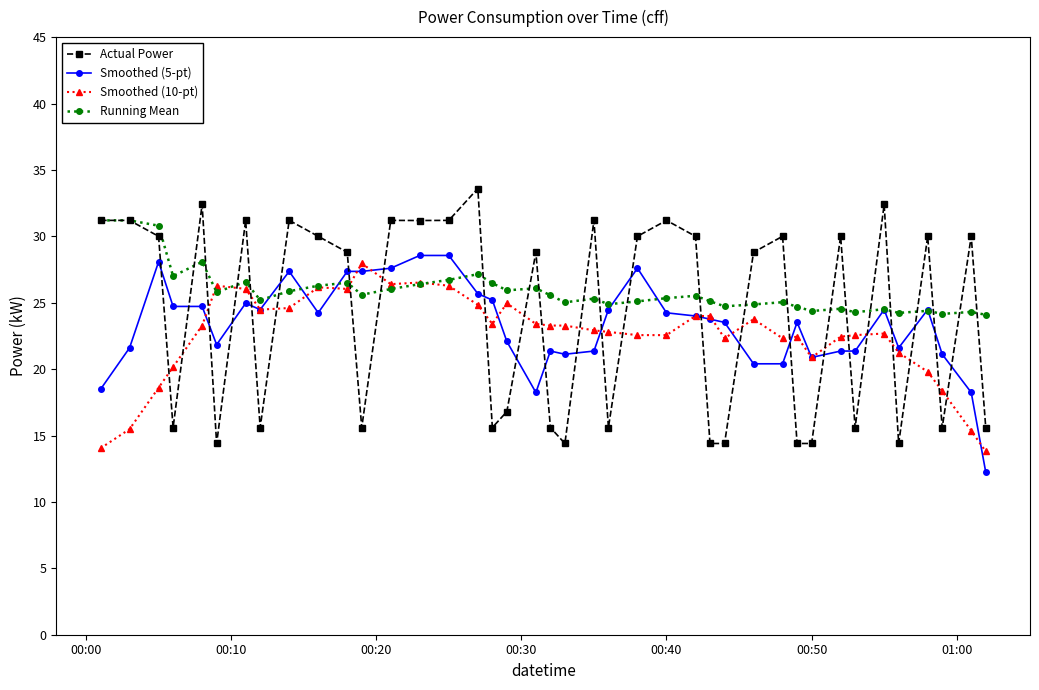

Which series has the widest spread of values?

Actual Power